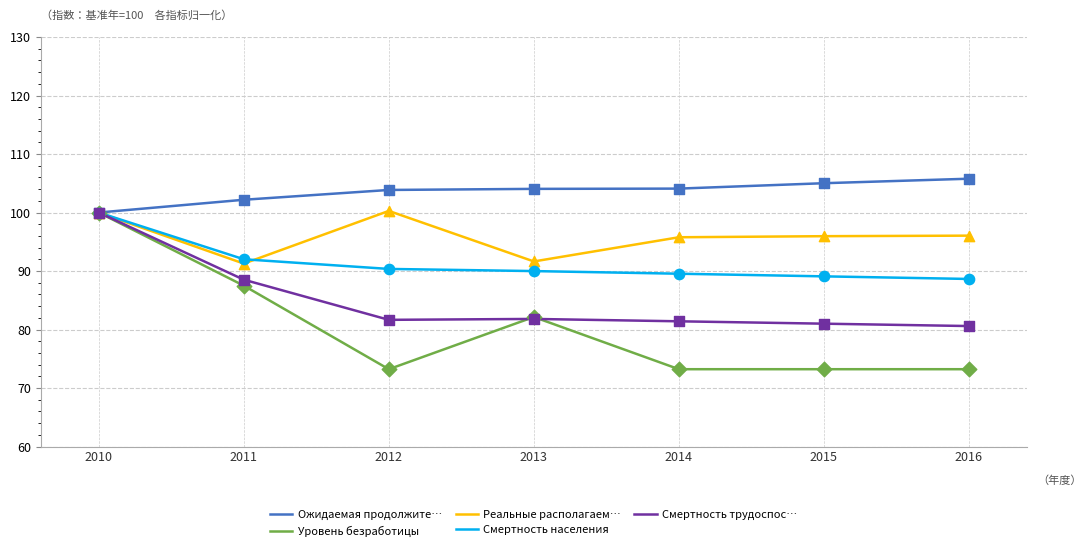

At which category is the sum across all series the highest?

2010